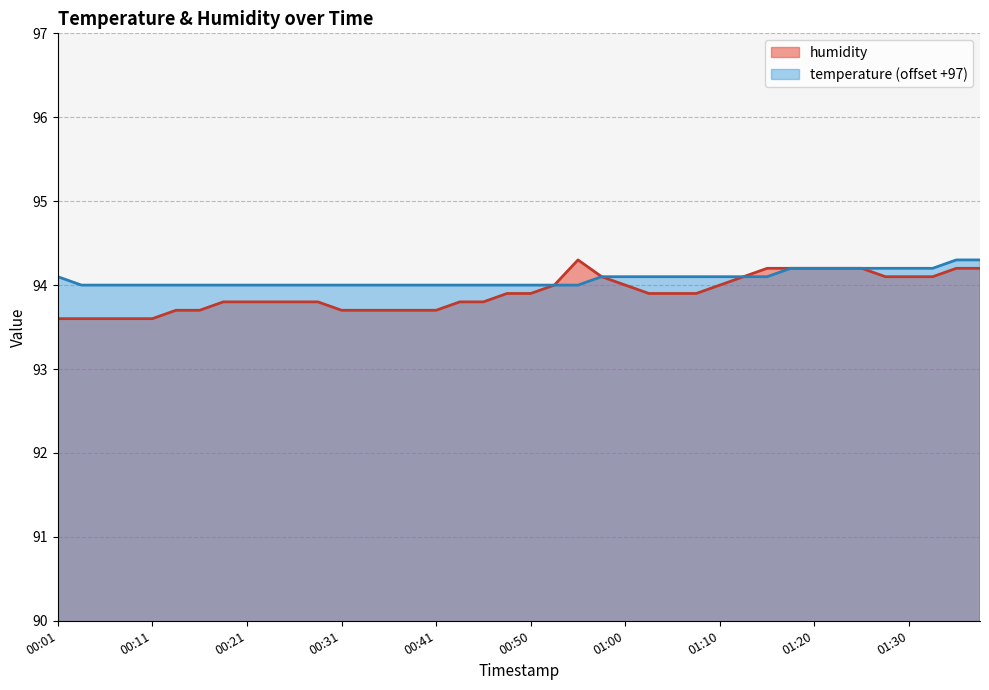

What are all the series names shown in the legend?

humidity, temperature